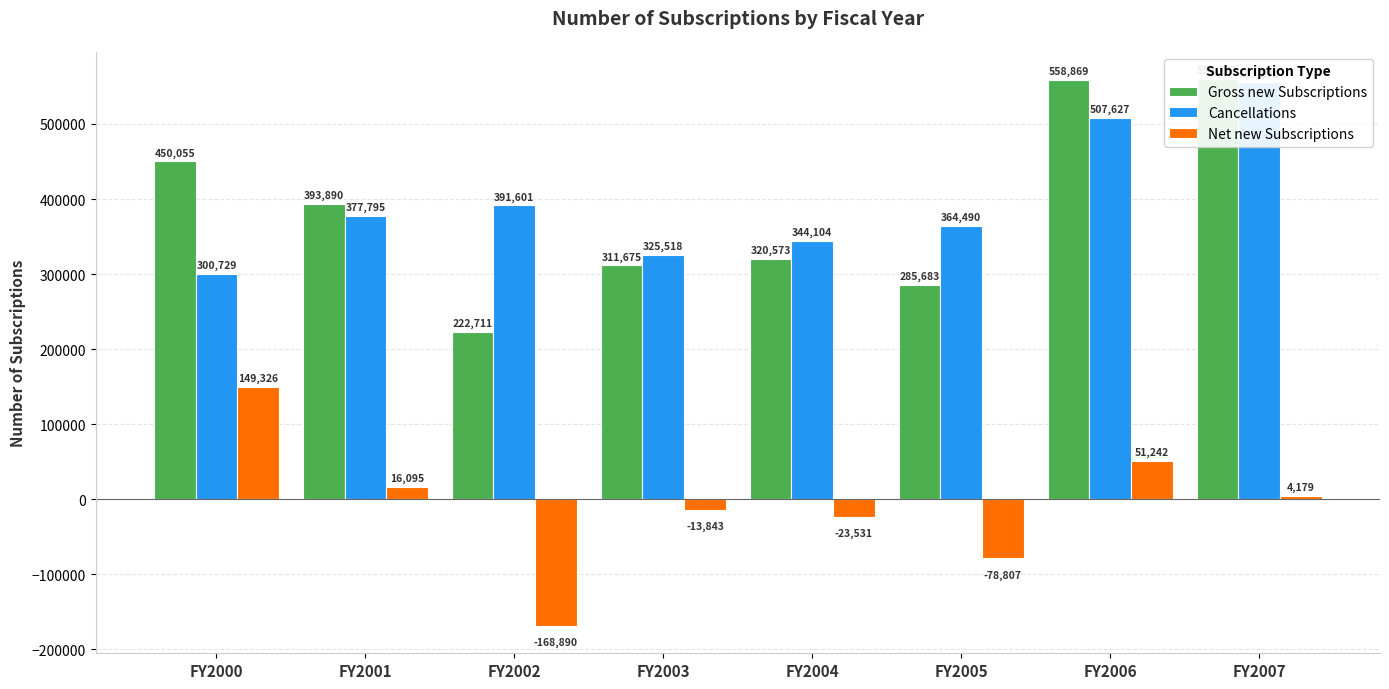

Is the value of Net new Subscriptions at FY2007 greater than the value of Gross new Subscriptions at FY2004?

No